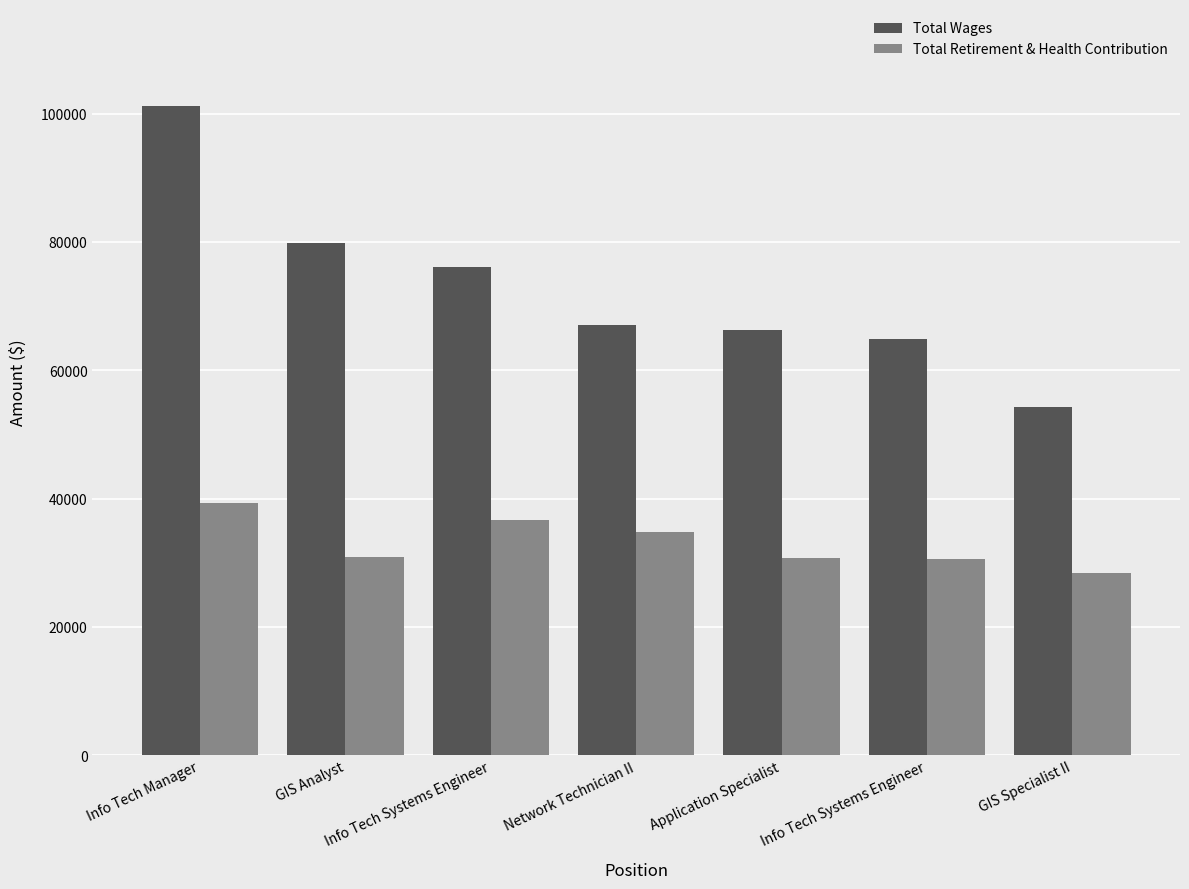

Does the chart contain stacked bars?

No